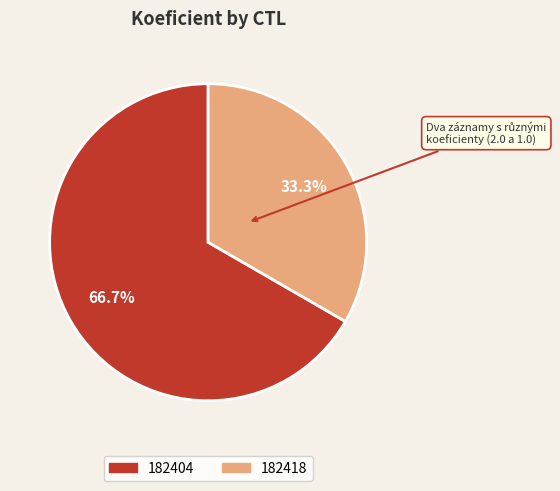

What is the smallest slice in the pie chart?

182418